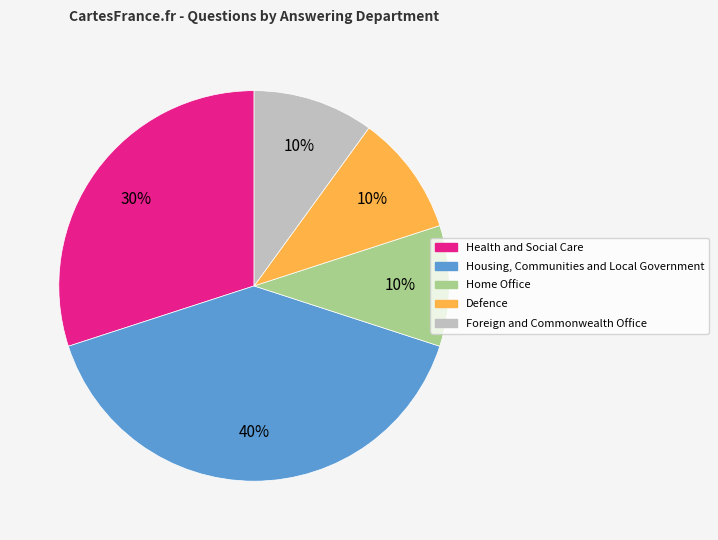

Which has a higher value, Defence or Health and Social Care?

Health and Social Care